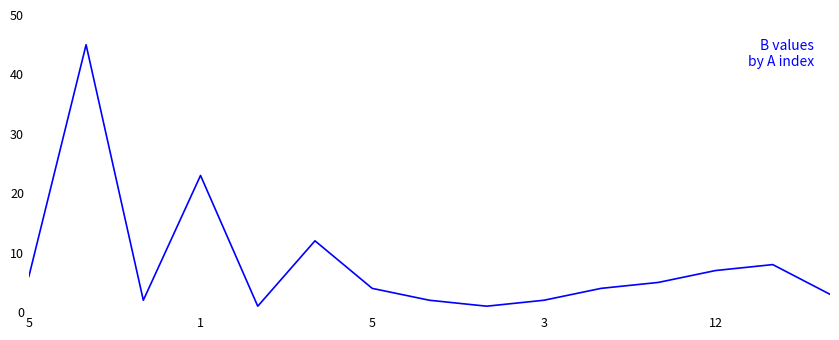

What is the difference between the maximum and minimum values?

44